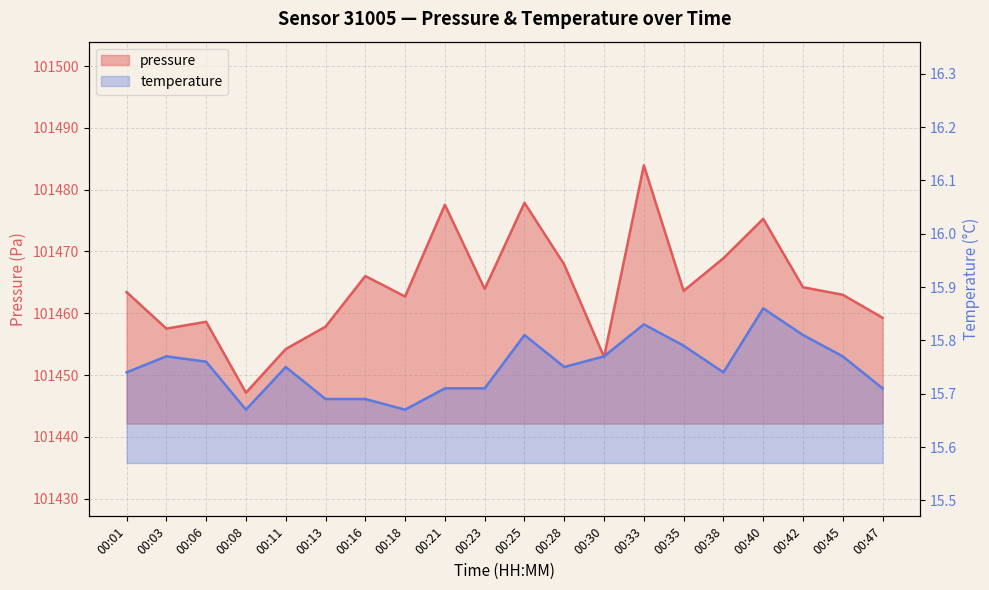

What is the greatest value displayed?

101483.9